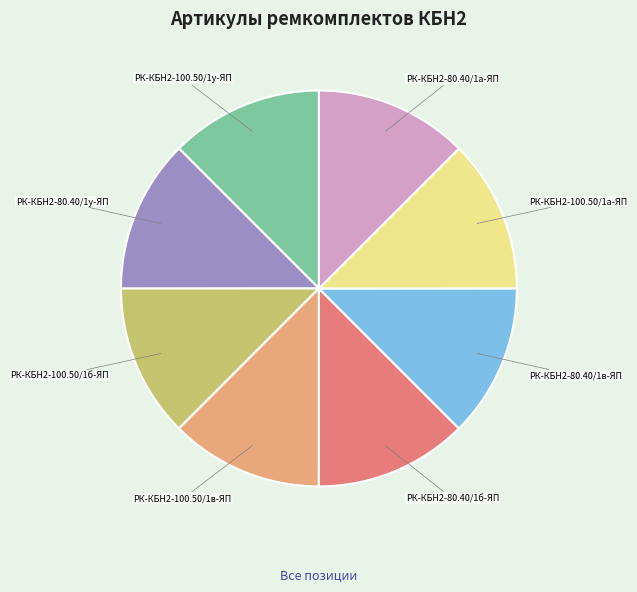

Approximately how many times larger is the value at РК-КБН2-80.40/1б-ЯП compared to РК-КБН2-80.40/1у-ЯП?

1.0